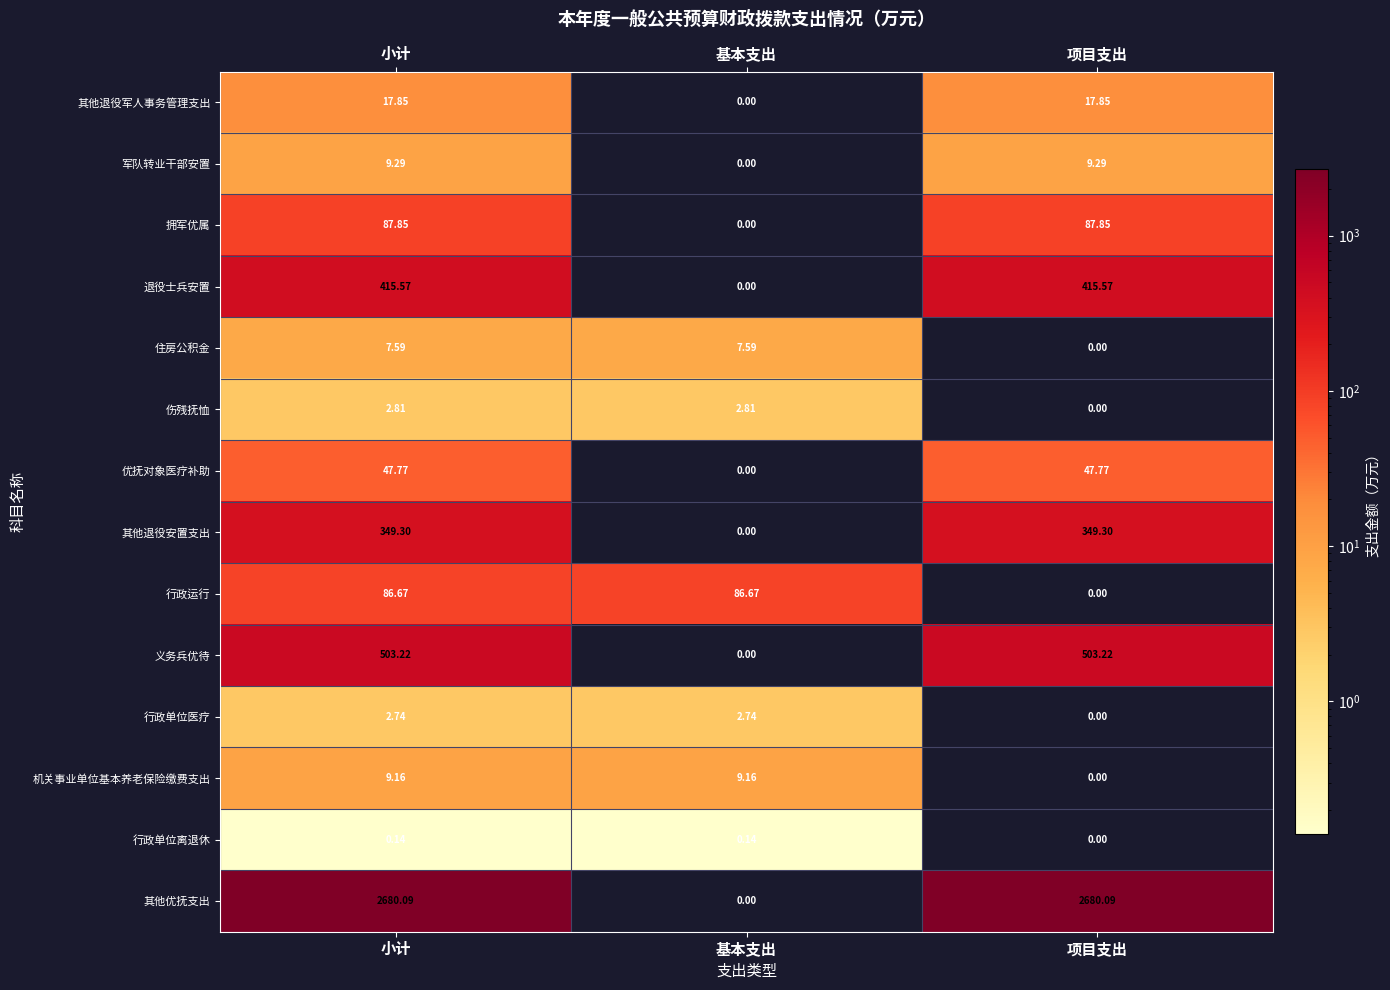

What is the total value across all series at 基本支出?

109.1